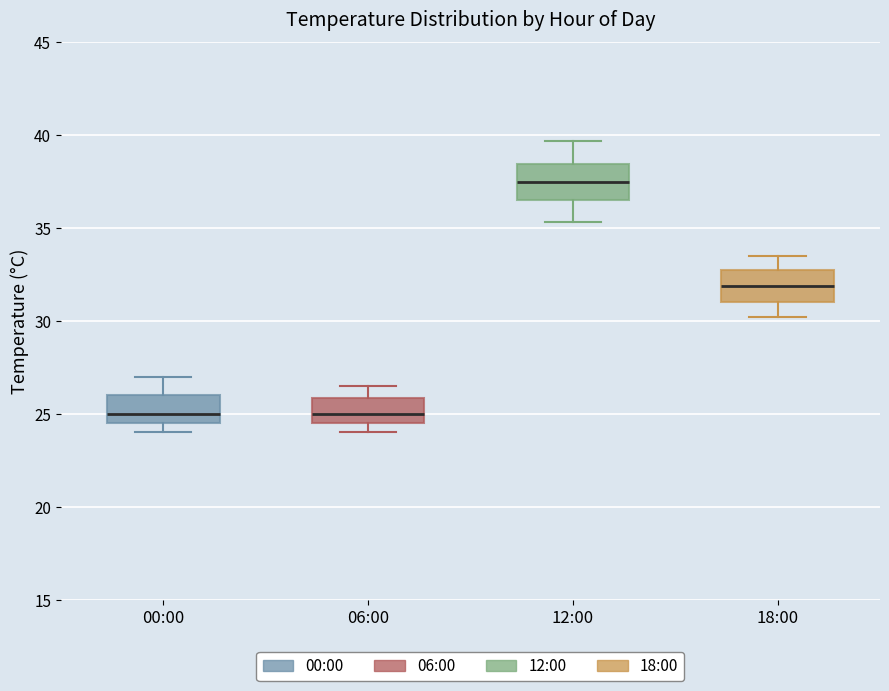

Reading left to right, read every box against the y-axis: the position of its median line, the range the box covers, and the ends of its whiskers. The values are not printed on the chart, so give them approximately, as read against the axis.

00:00: median 25.0, box 24.5 to 26.0, whiskers 24.0 to 27.0
06:00: median 25.0, box 24.5 to 26.0, whiskers 24.0 to 26.5
12:00: median 37.5, box 36.5 to 38.5, whiskers 35.5 to 39.5
18:00: median 32.0, box 31.0 to 32.5, whiskers 30.0 to 33.5